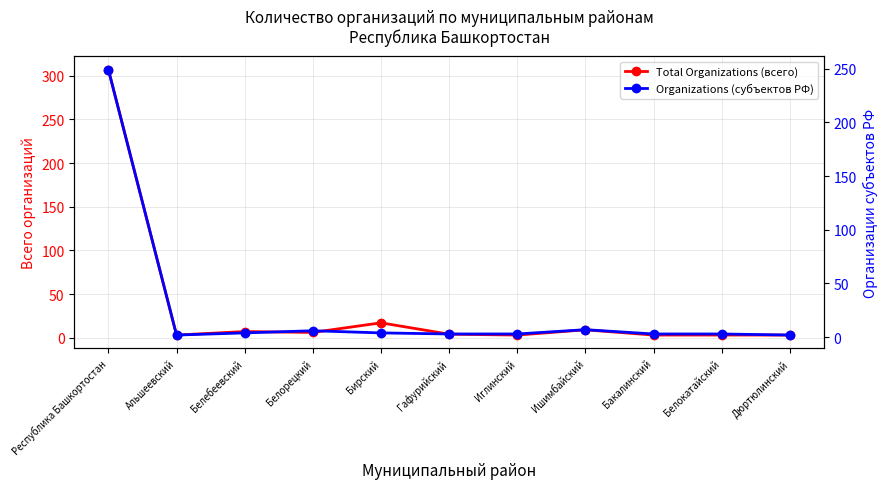

Does the chart have visible grid lines?

Yes